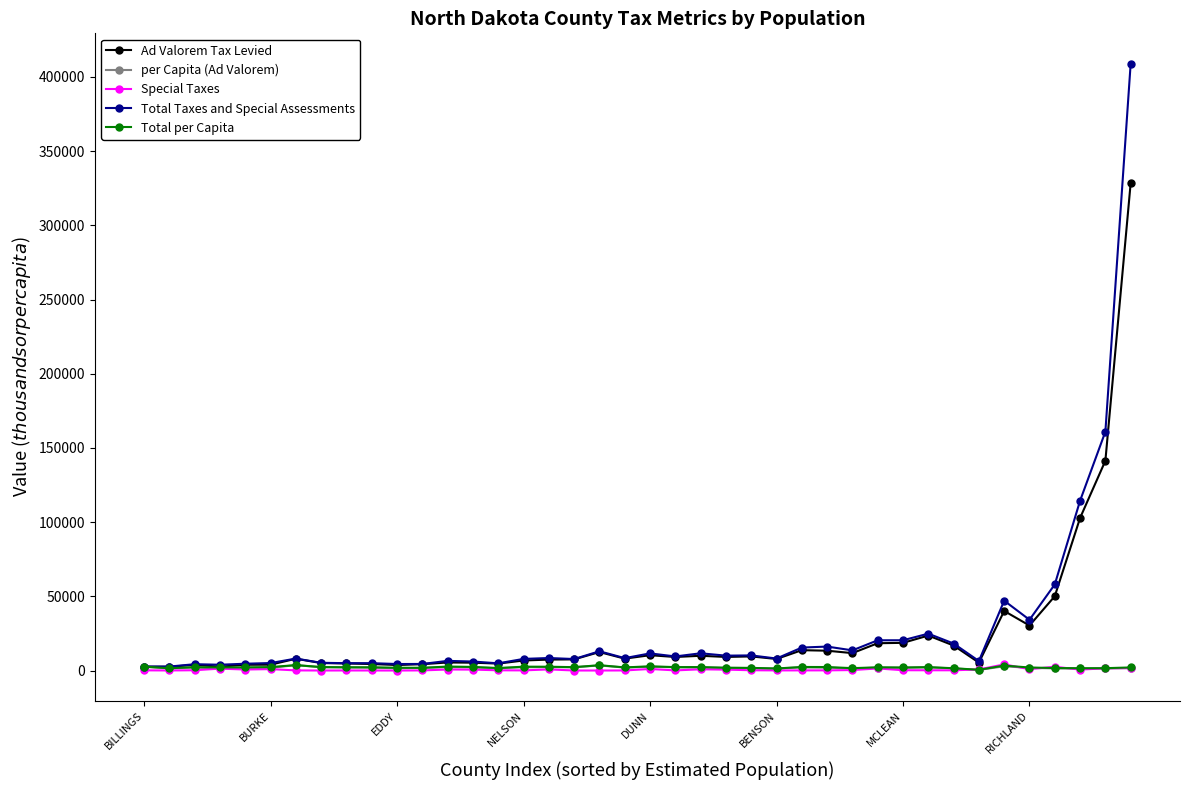

True or false: Special Taxes has more than 1 interior local peaks.

True